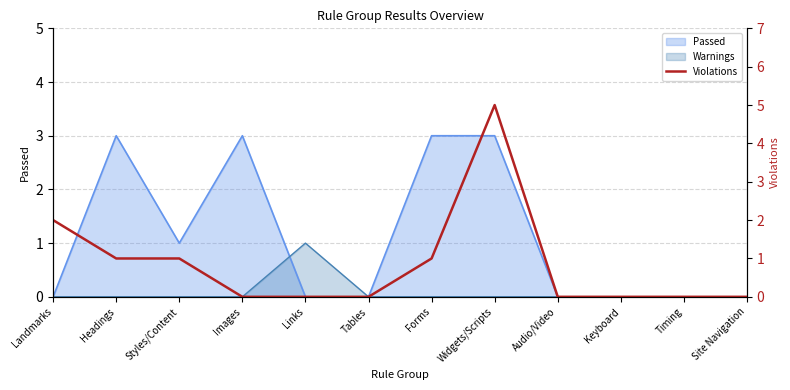

Which has a higher value, Widgets/Scripts or Styles/Content?

Widgets/Scripts